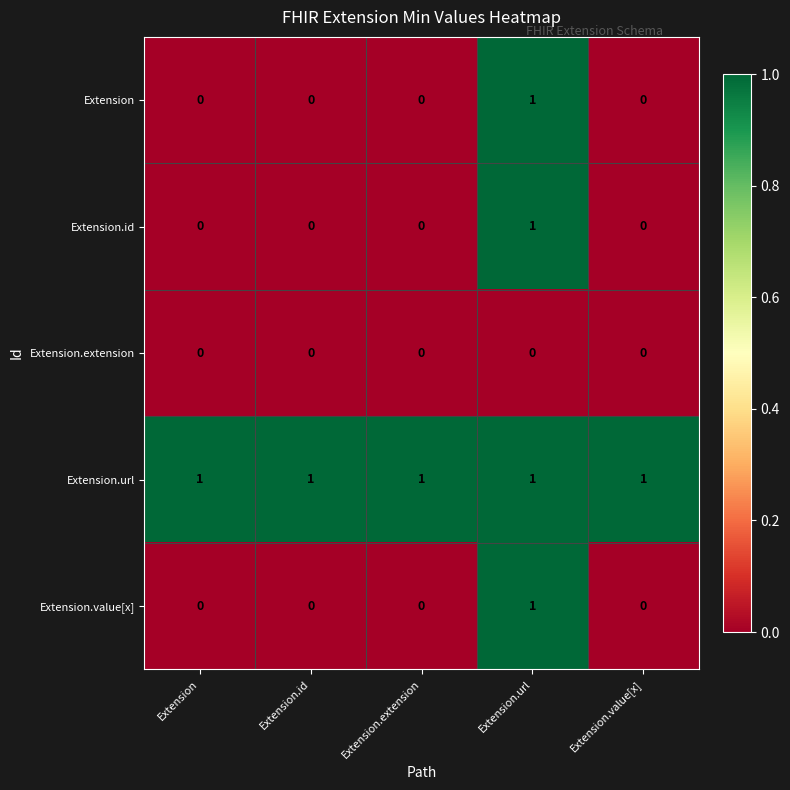

Reading left to right, extract all data points from this chart.

Extension: 0	0	0	1	0
Extension.id: 0	0	0	1	0
Extension.extension: 0	0	0	0	0
Extension.url: 1	1	1	1	1
Extension.value[x]: 0	0	0	1	0